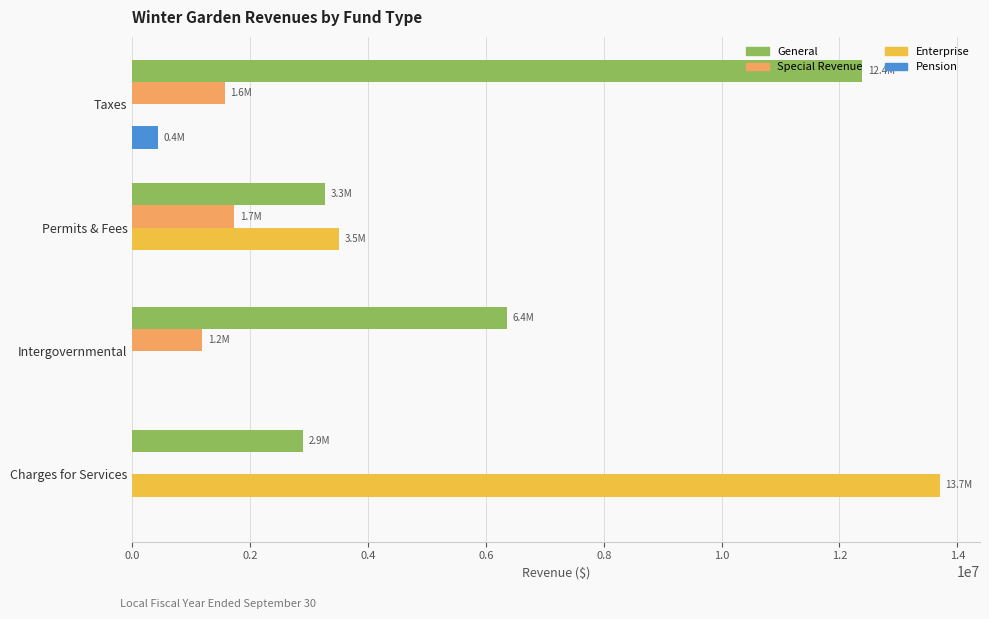

Which category has the highest value across all series?

Charges for Services